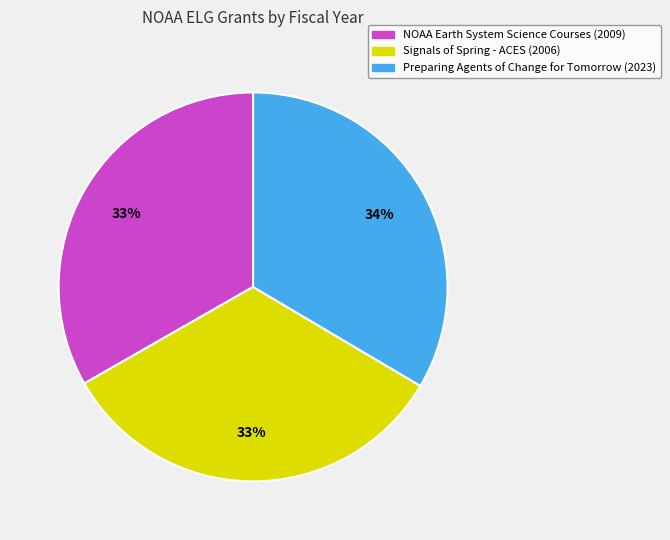

Is NOAA Earth System Science Courses the majority of the pie?

No